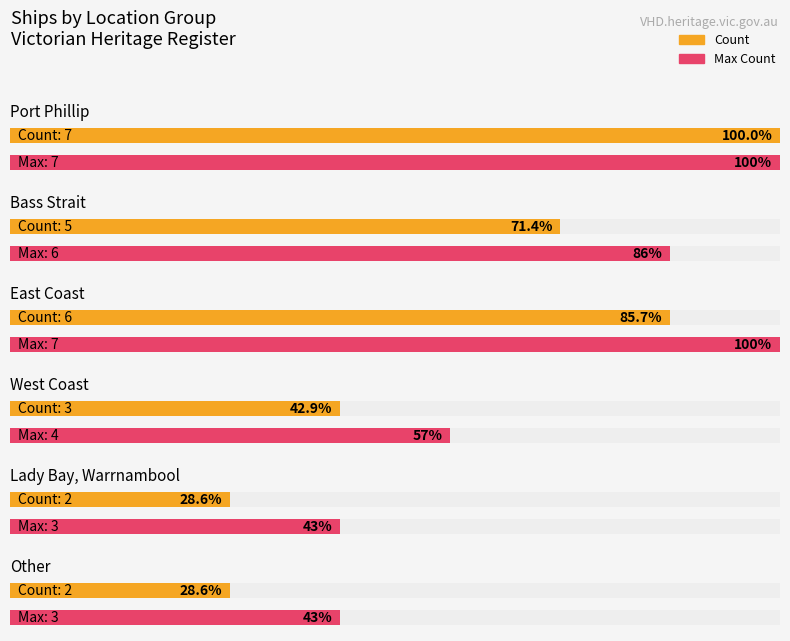

What position from the left is Other?

6